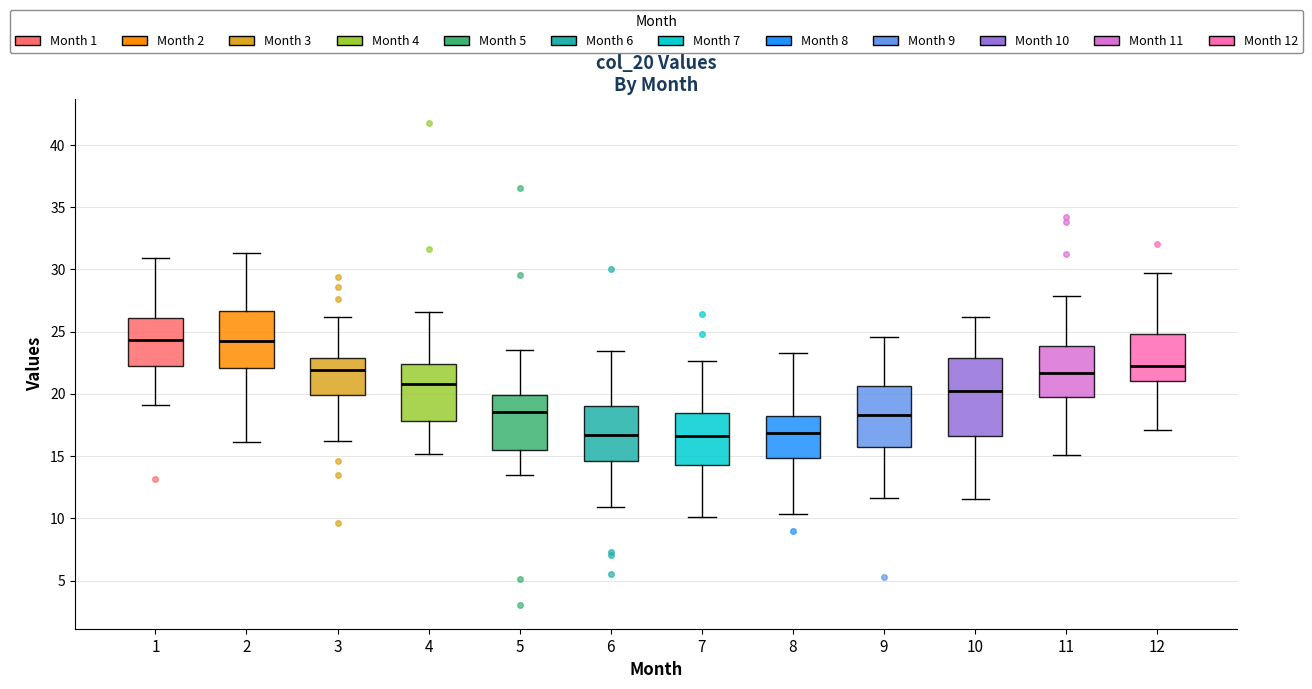

Comparing the boxes themselves (not the whiskers), which one is the tallest?

10